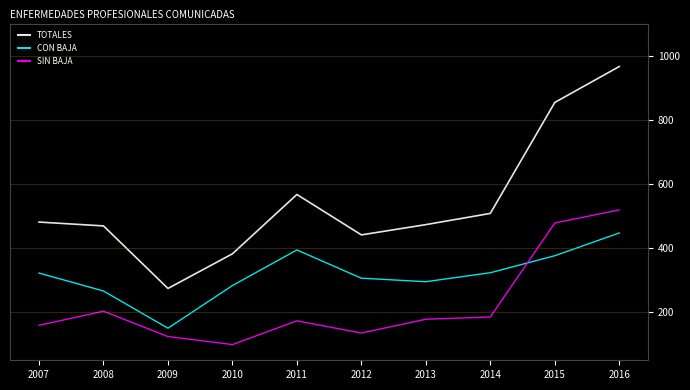

Which category has the lowest value in the SIN BAJA series?

2010